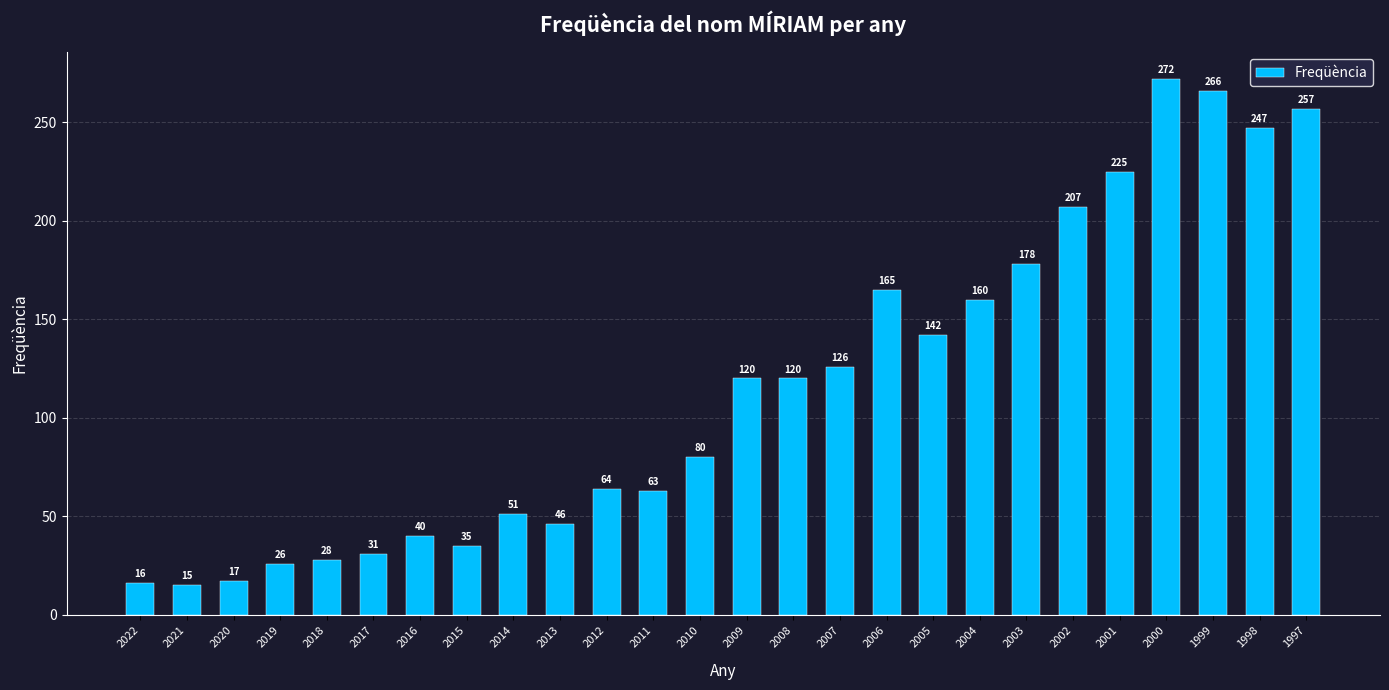

How many data points are less than 120?

13